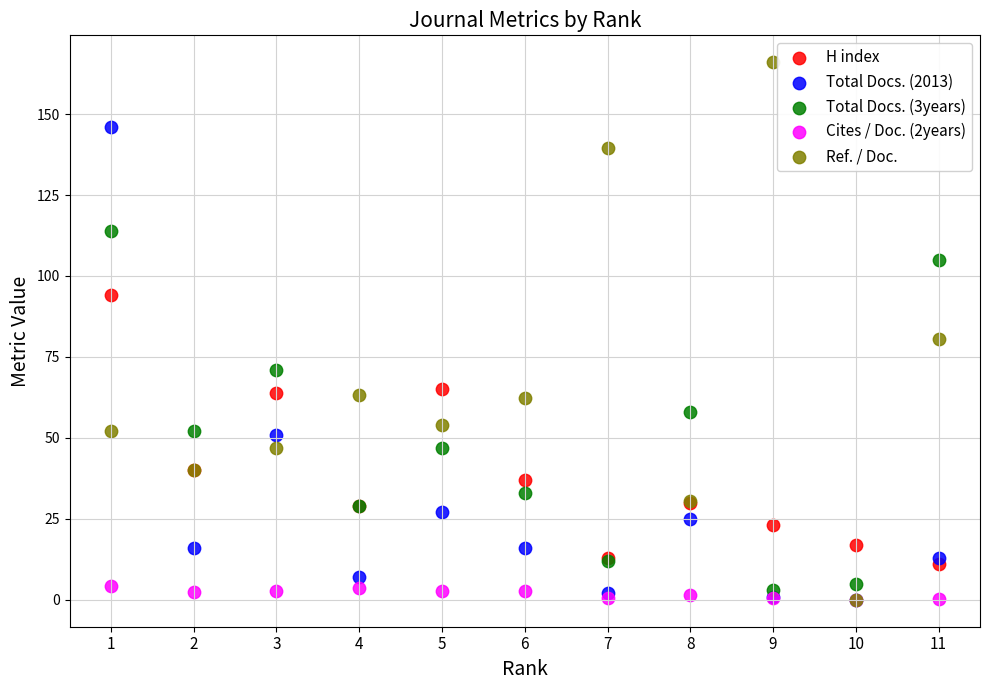

What are all the series names shown in the legend?

H index, Total Docs. (2013), Total Docs. (3years), Cites / Doc. (2years), Ref. / Doc.